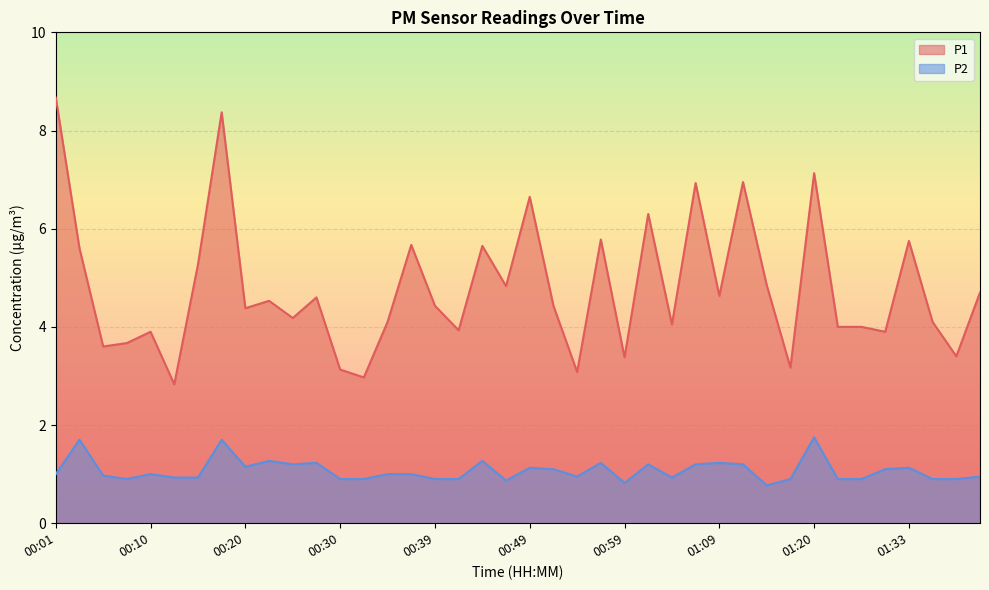

How many distinct data groups are displayed?

2